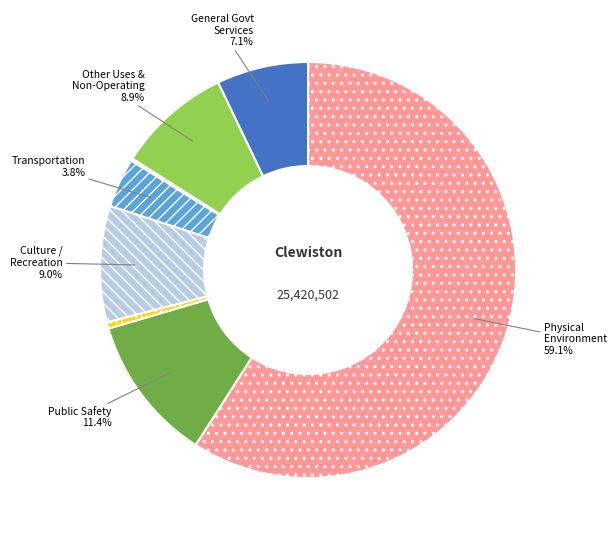

Is there any slice that represents more than half of the pie?

Yes